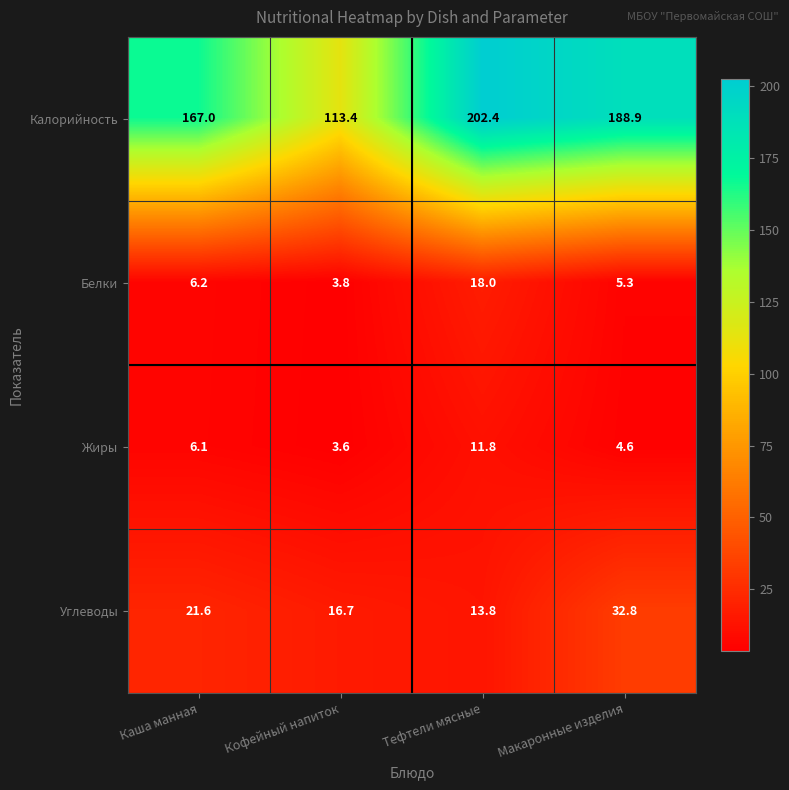

What is the average value of the Жиры series?

6.5